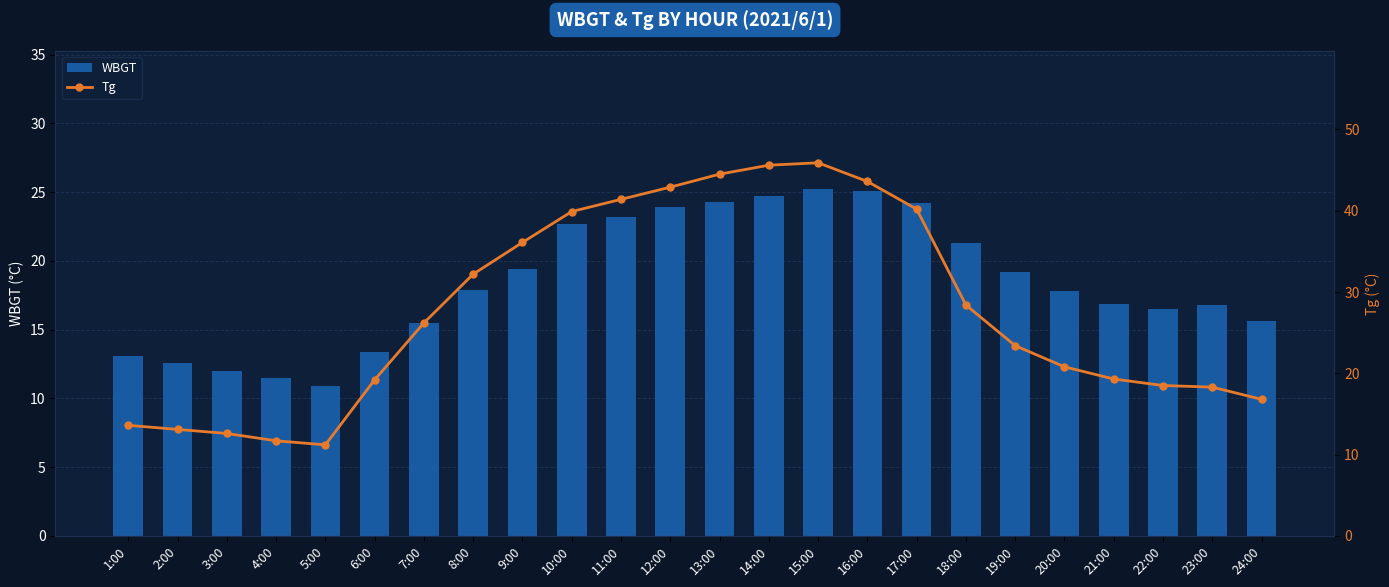

Is it true that WBGT equals 19.2 at 19:00?

True